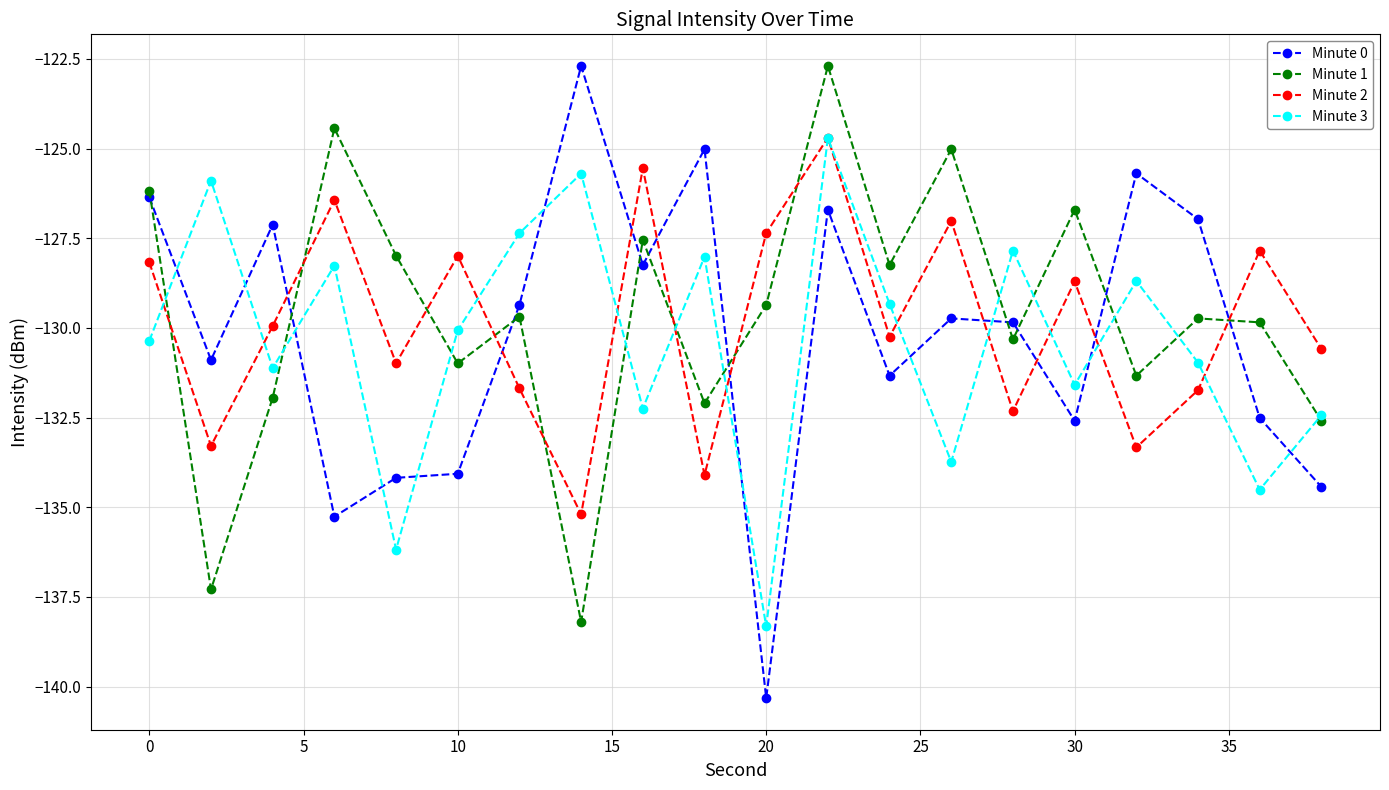

In Minute 1, how many points are higher than both neighbors (excluding endpoints)?

7